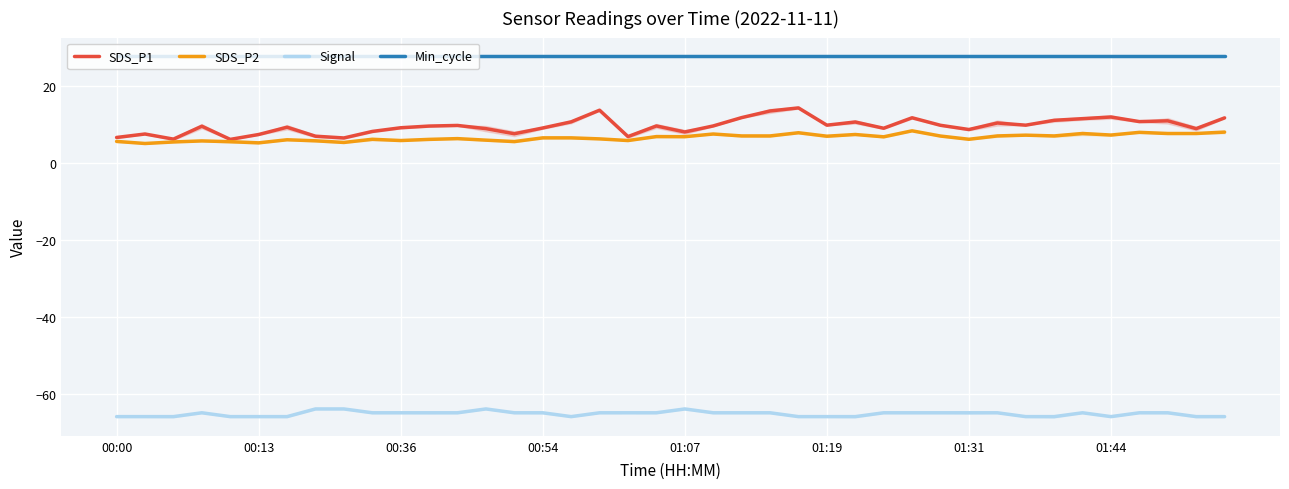

True or false: SDS_P2 and SDS_P1 intersect in this chart.

False